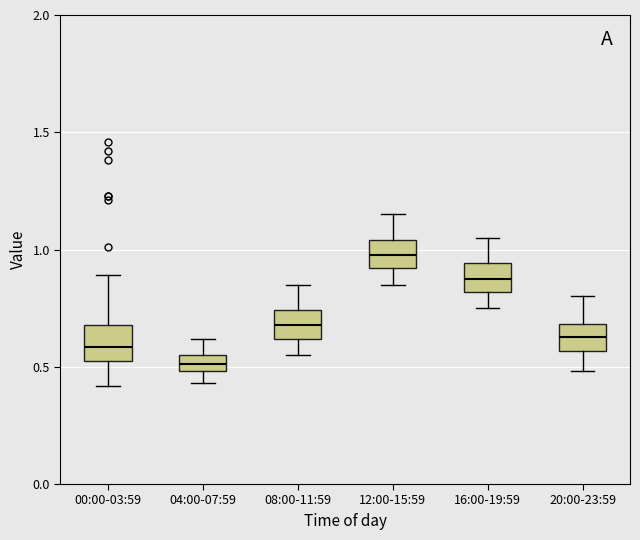

Where is the upper edge of the box for 20:00-23:59 on the y-axis? The values are not printed on the chart, so give them approximately, as read against the axis.

0.70